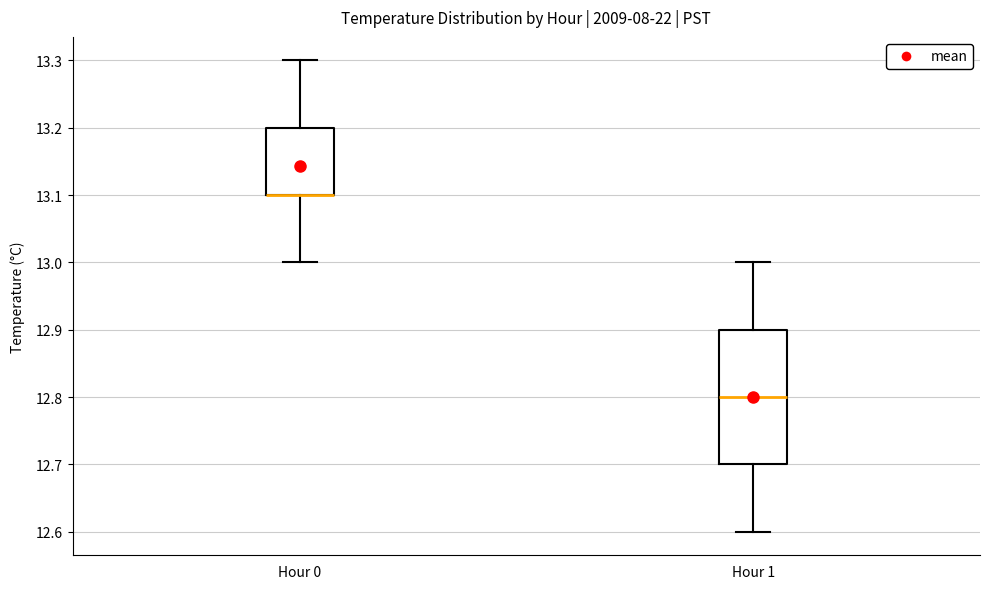

Which box is the tallest, from its lower edge to its upper edge?

Hour 1